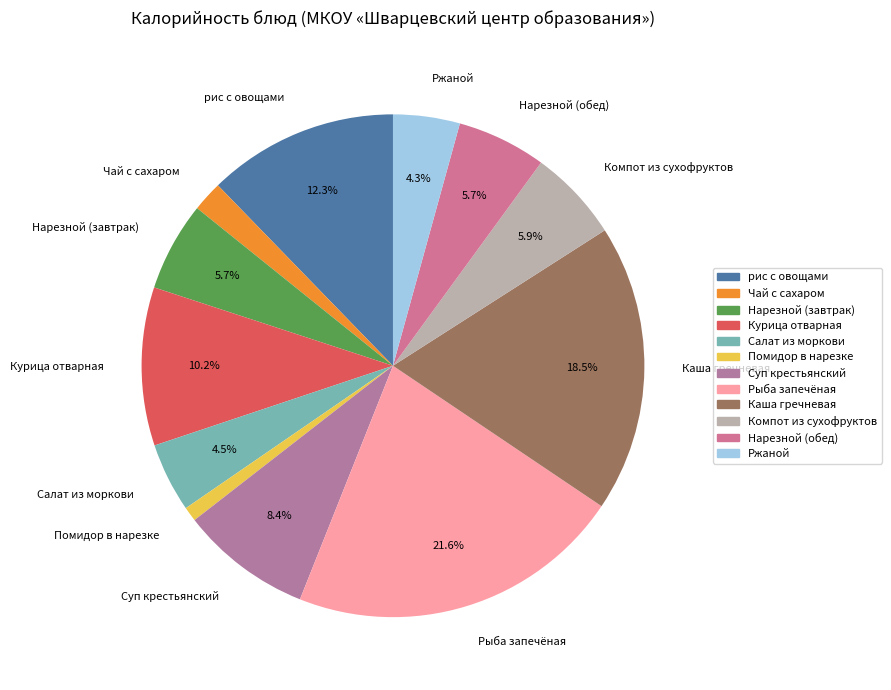

Is it true that Компот из сухофруктов is 6% of the pie?

True